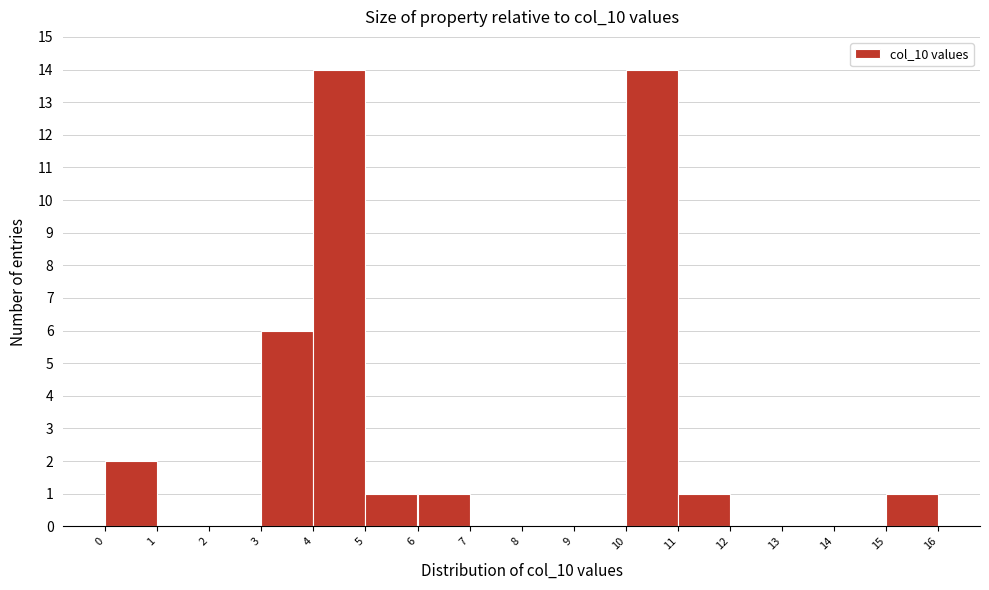

What is the height of the bar covering 5 to 6 on the x-axis? The values are not printed on the chart, so give them approximately, as read against the axis.

1